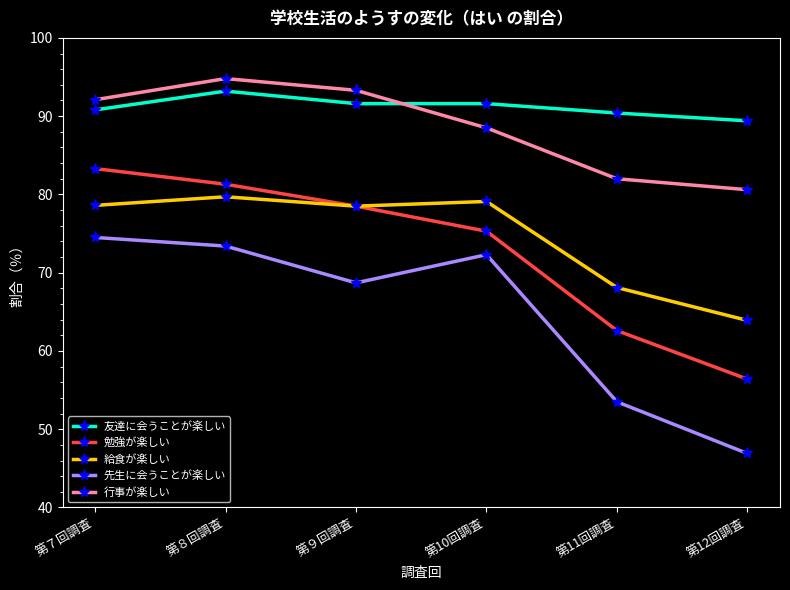

True or false: 勉強が楽しい and 友達に会うことが楽しい intersect in this chart.

False